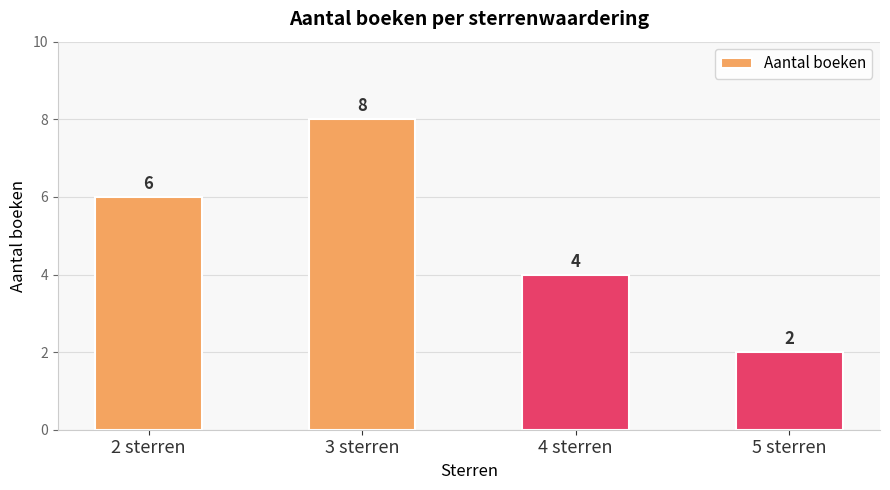

Which label corresponds to the smallest value in the chart?

5 sterren